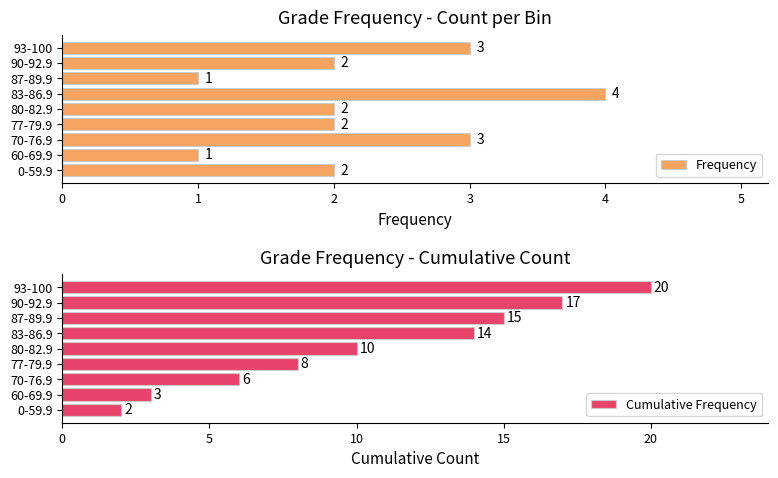

The value of Frequency at 80-82.9 is 1. True or false?

False